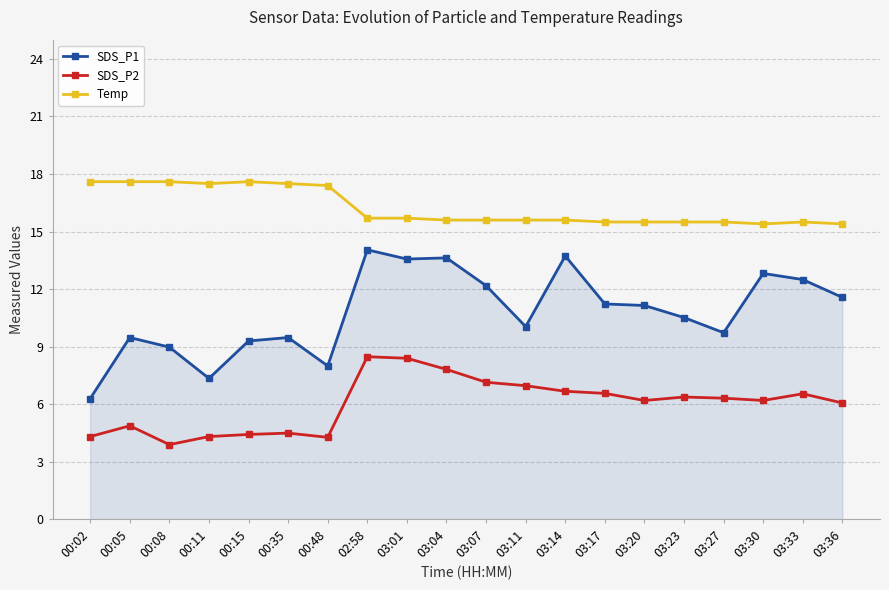

What is the minimum value for SDS_P2?

3.9